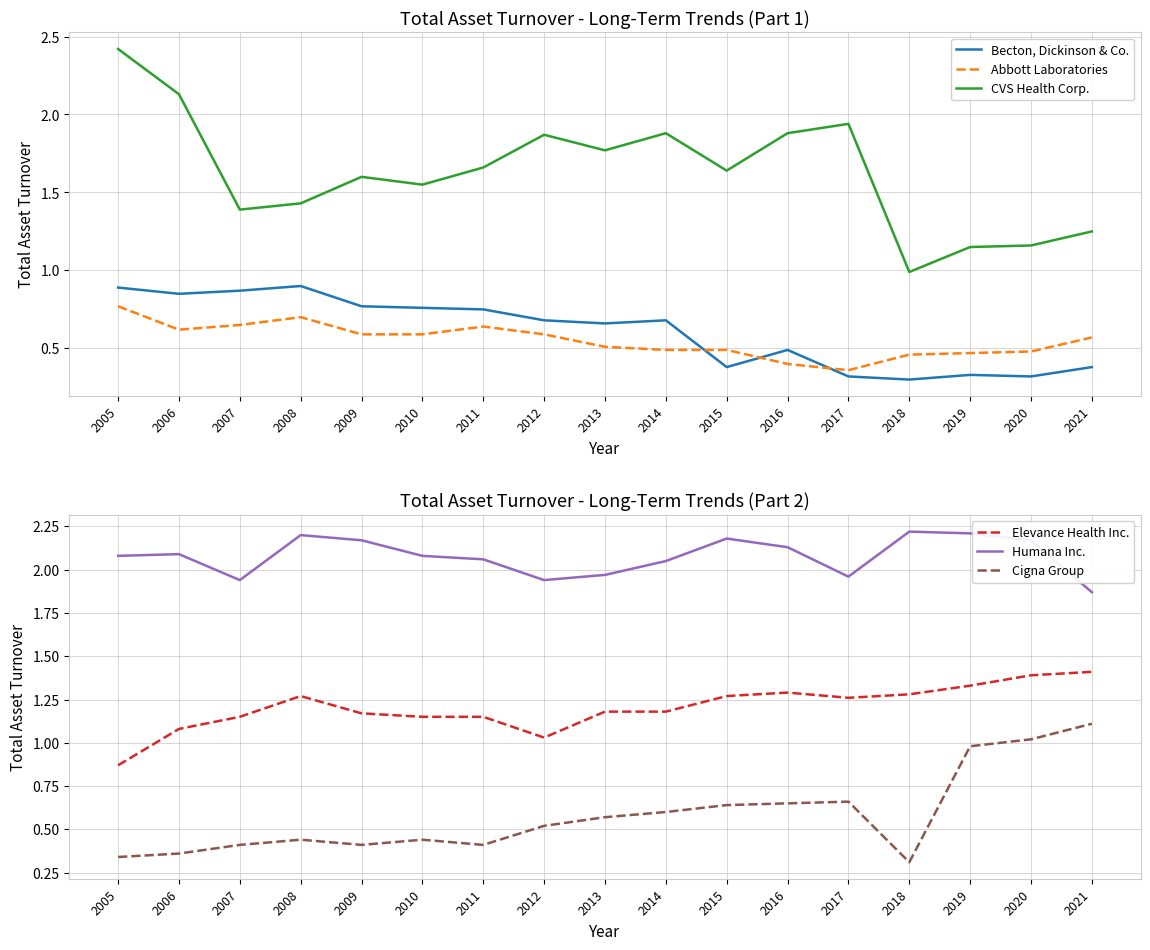

What is the value of the Abbott Laboratories point at the 15th from the left?

0.5